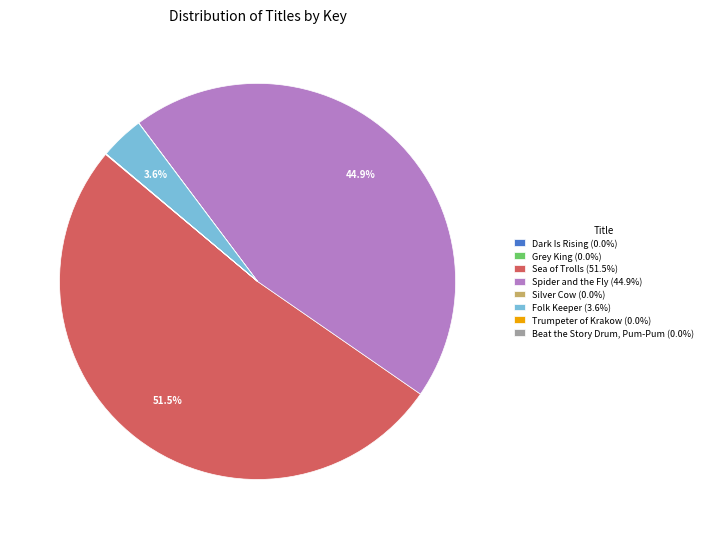

To the nearest percent, what is the average slice percentage?

12%